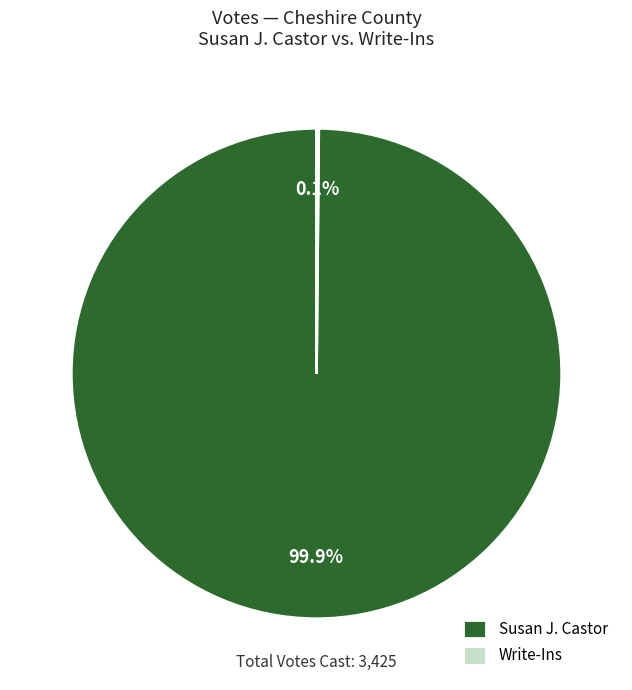

Does any single category account for the majority?

Yes